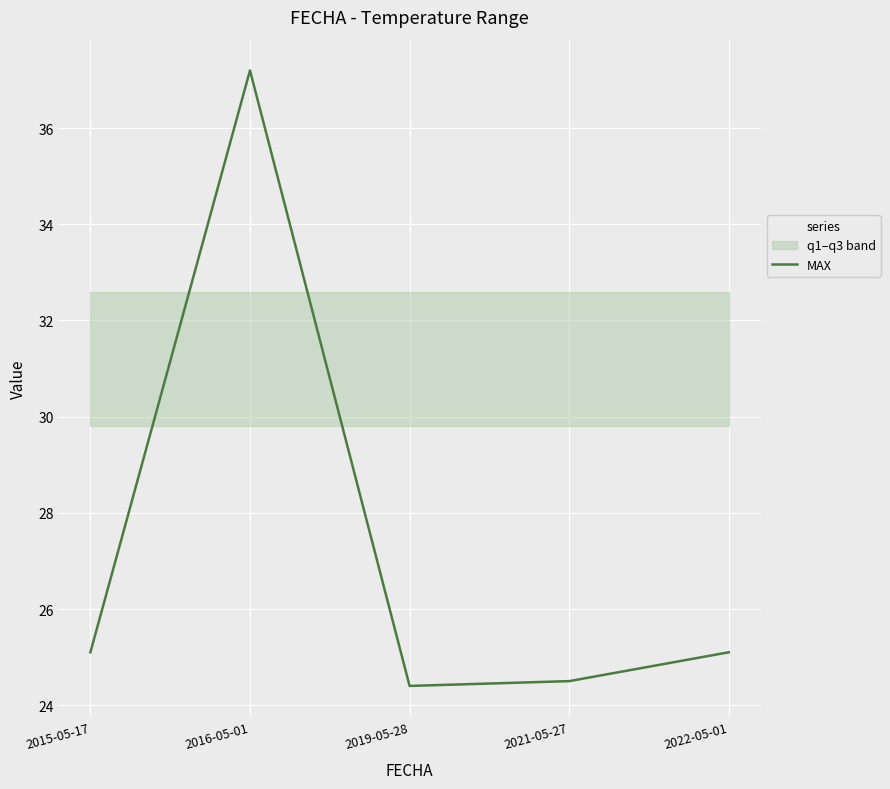

Where does the data first go above 25?

2015-05-17